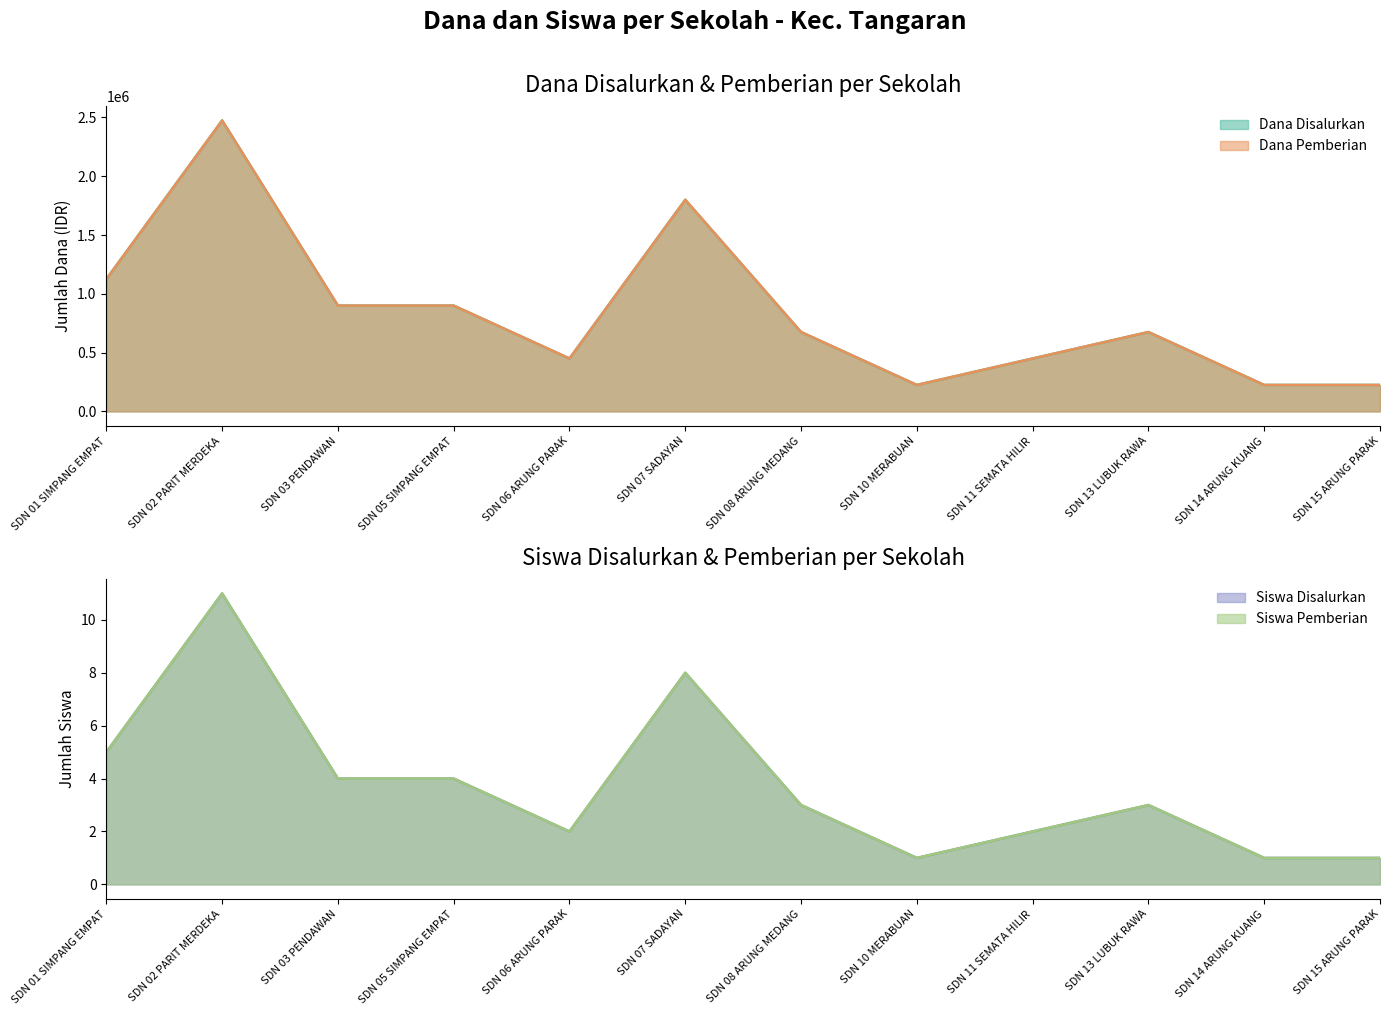

Which series has the largest total across all categories?

Dana Disalurkan